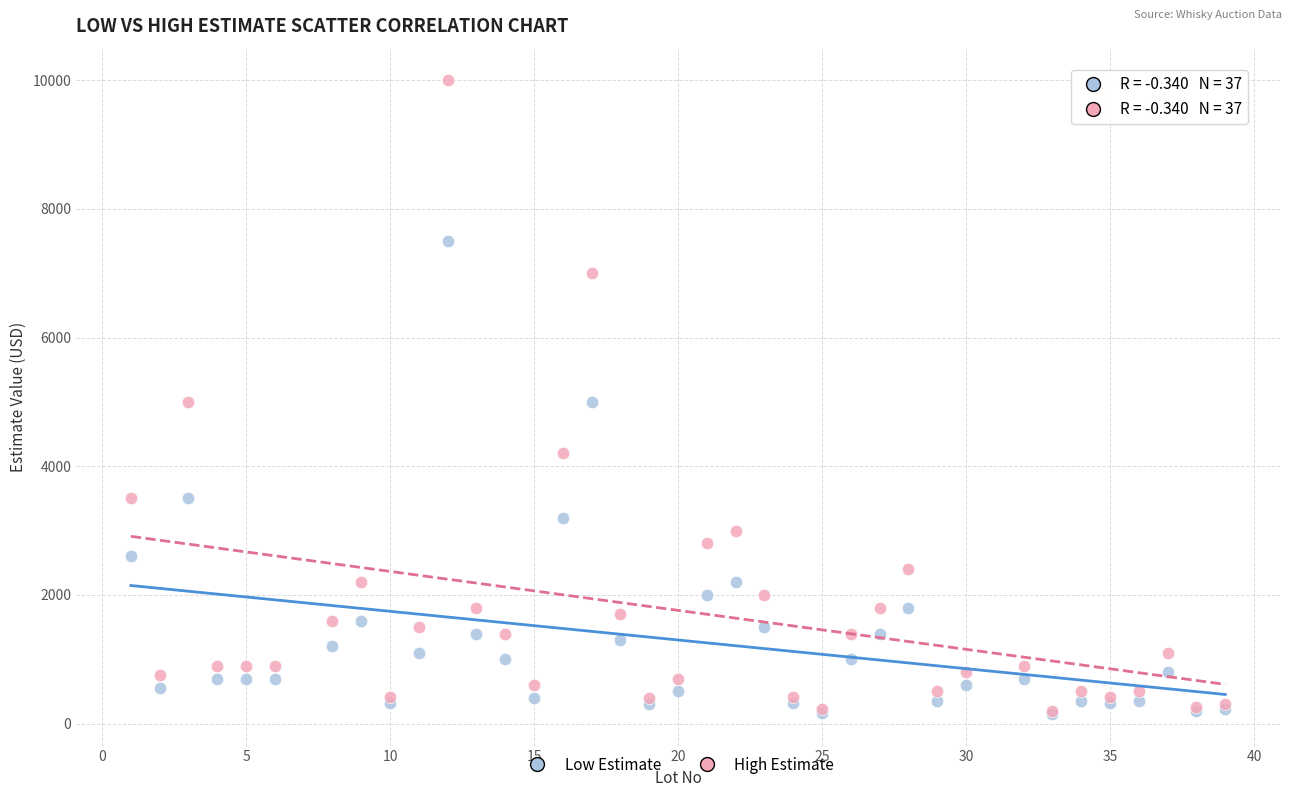

What are all the series names shown in the legend?

Low Estimate, High Estimate